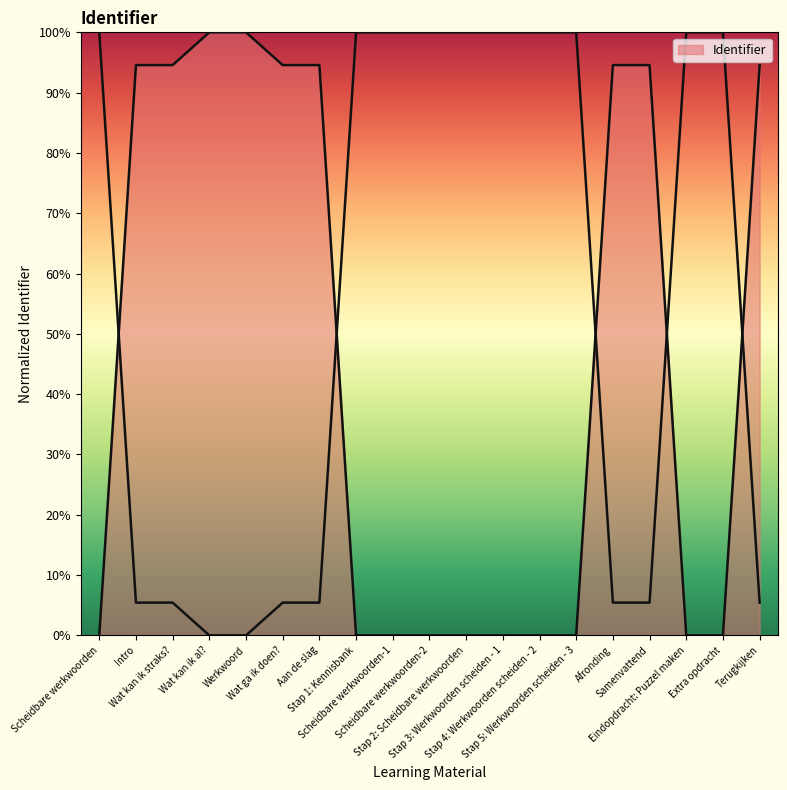

Between Scheidbare werkwoorden and Stap 1: Kennisbank, which is larger?

Stap 1: Kennisbank